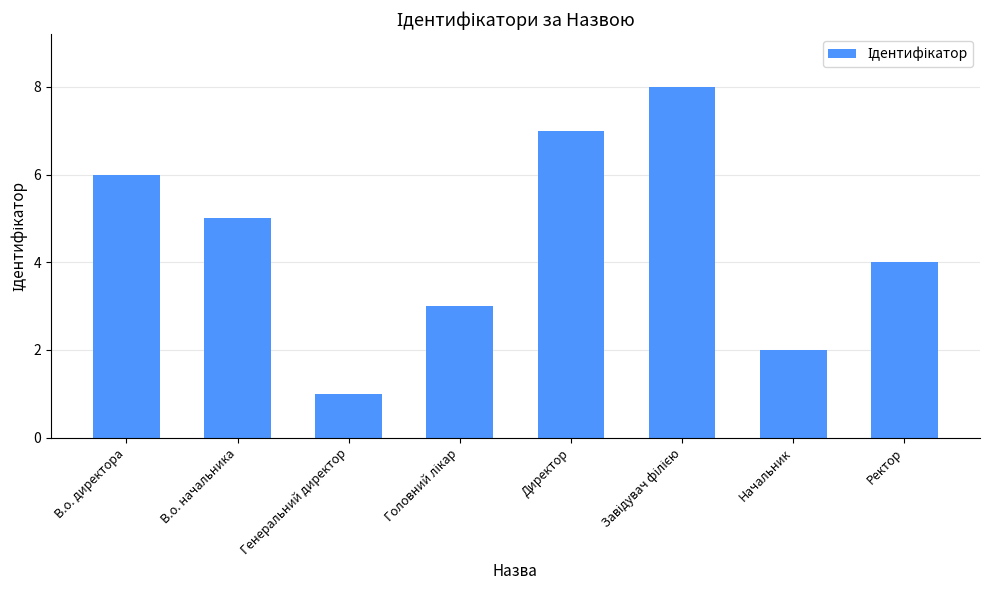

Reading right to left, extract all data points from this chart.

4	2	8	7	3	1	5	6